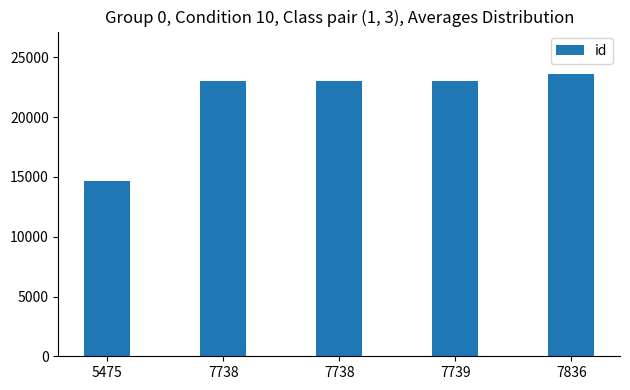

What is the difference between the second highest and second lowest values?

17